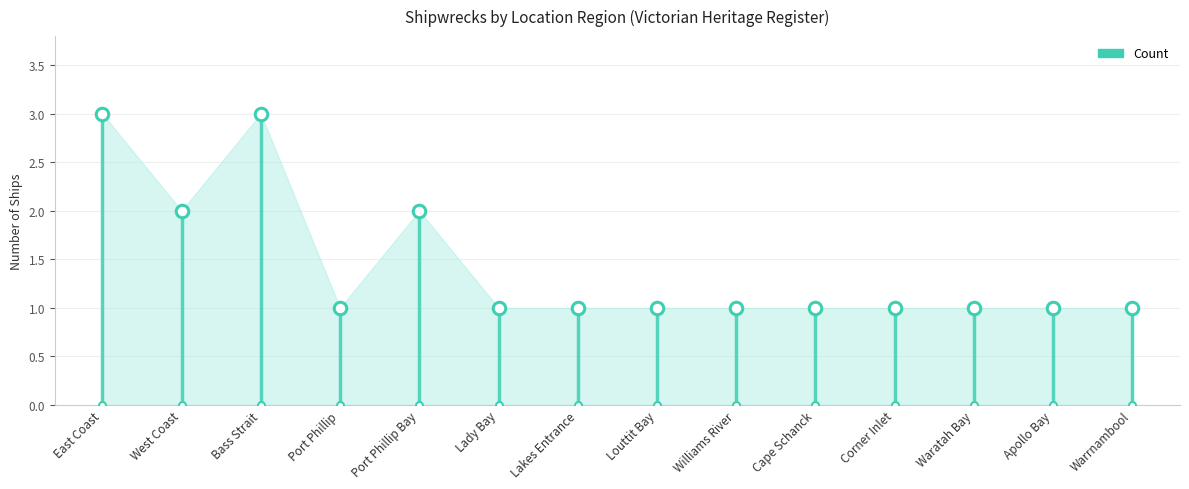

Rank the categories by value from highest to lowest.

East Coast, Bass Strait, West Coast, Port Phillip Bay, Port Phillip, Lady Bay, Lakes Entrance, Louttit Bay, Williams River, Cape Schanck, Corner Inlet, Waratah Bay, Apollo Bay, Warrnambool